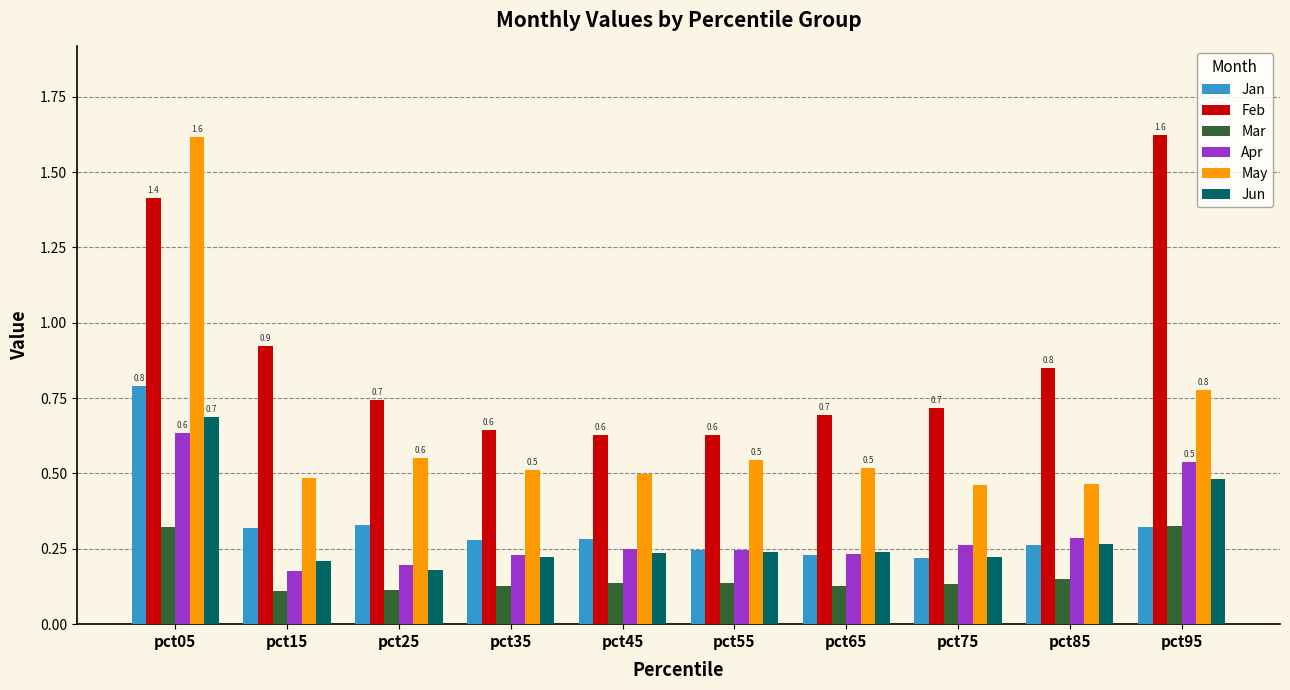

Which series has the largest range (max minus min)?

May